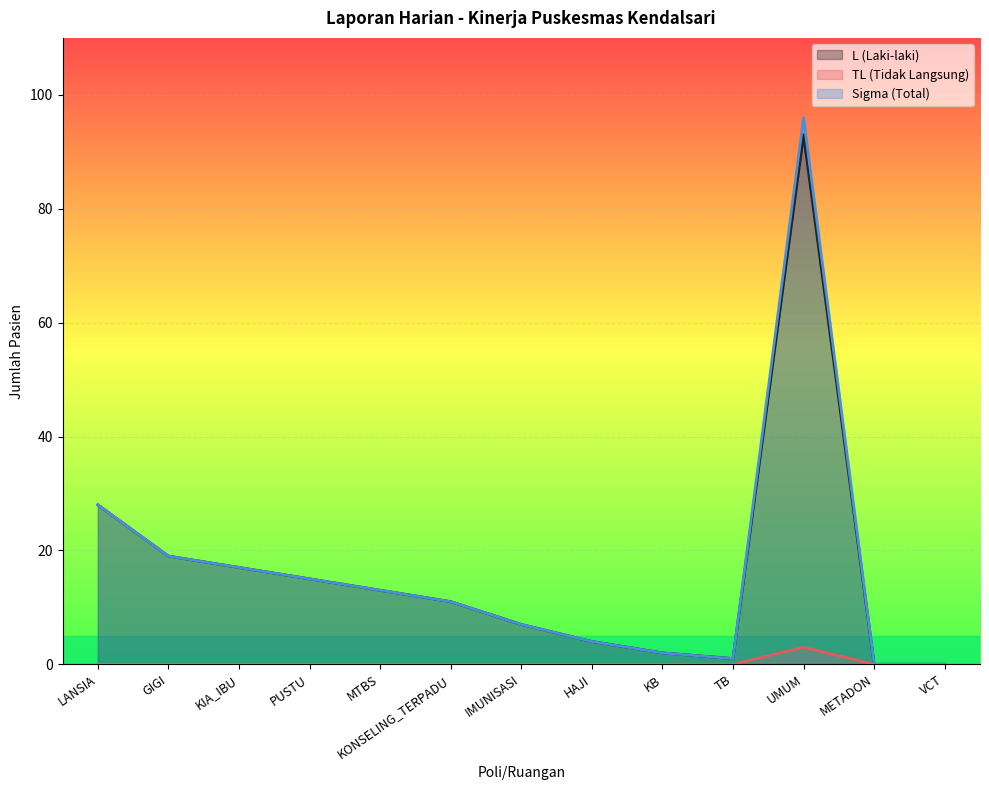

At how many categories does at least one series exceed 2?

9